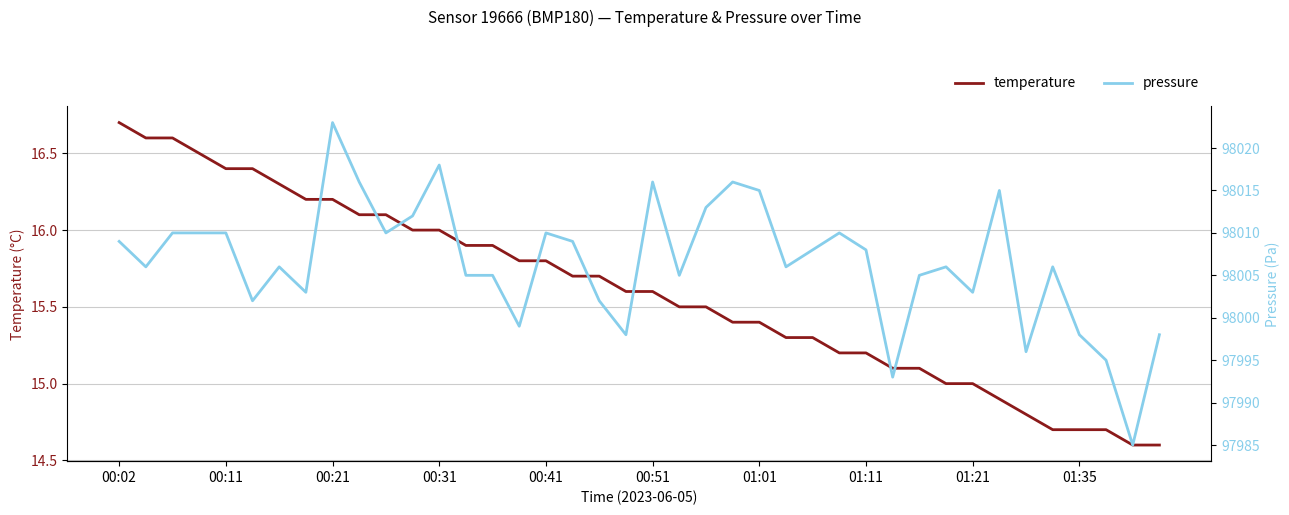

At how many categories does at least one series exceed 97395?

40